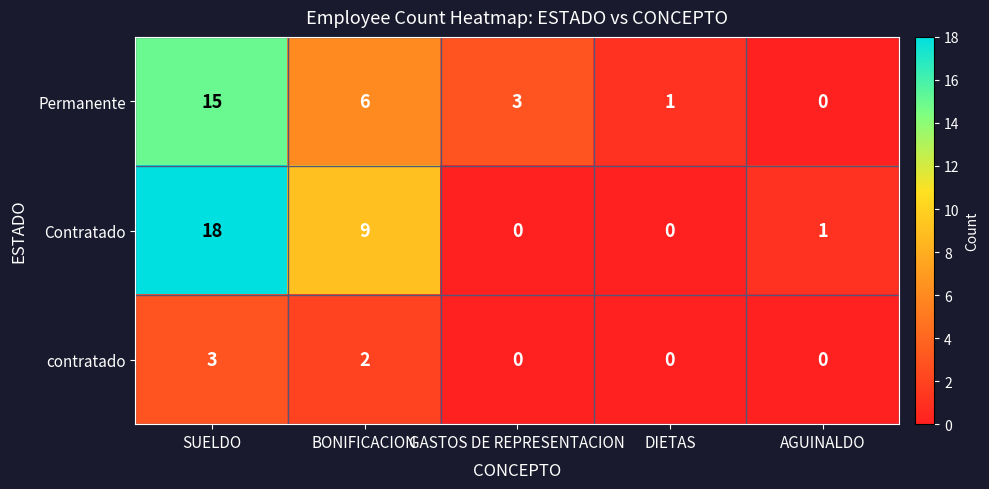

At which label does contratado reach its peak?

SUELDO